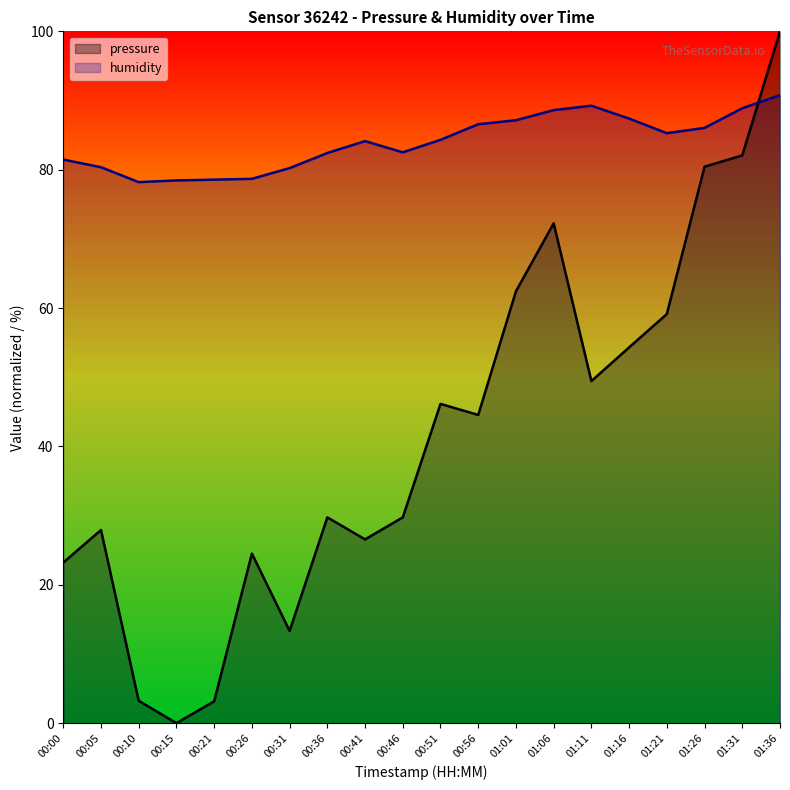

Reading right to left, extract all data points from this chart.

pressure: 100.0	82.1	80.4	59.1	54.3	49.4	72.2	62.4	44.6	46.2	29.7	26.6	29.7	13.3	24.5	3.2	0.0	3.2	27.9	23.2
humidity: 90.8	88.9	86.0	85.3	87.4	89.2	88.6	87.2	86.6	84.3	82.5	84.1	82.4	80.2	78.7	78.6	78.5	78.2	80.4	81.5